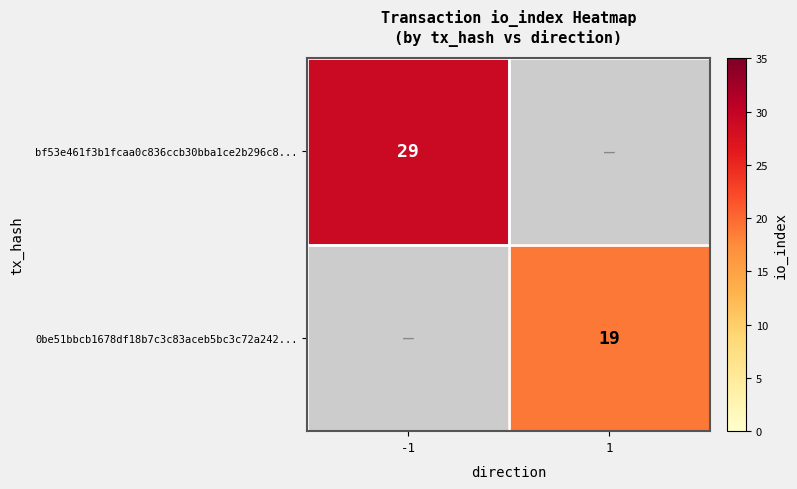

At which category does the chart reach its minimum across all series?

1